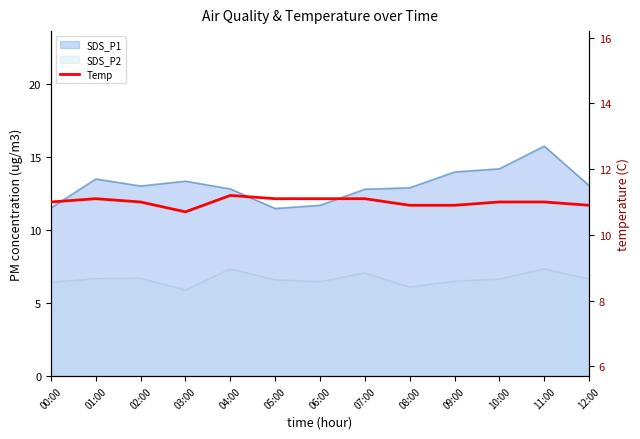

The value at 06:00 is 19.8. True or false?

False